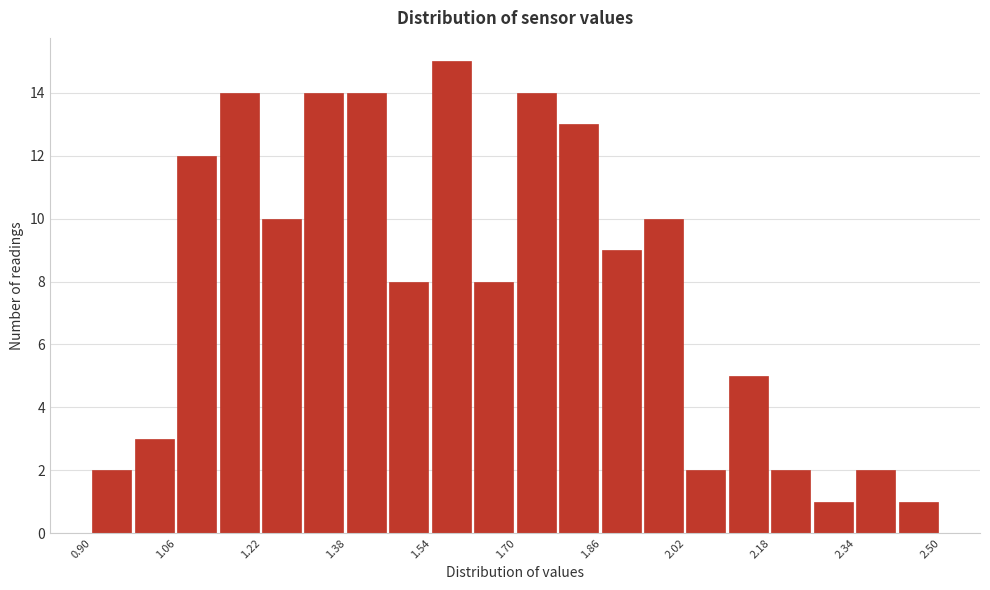

Over which range of the x-axis is the bar tallest?

1.54 to 1.62